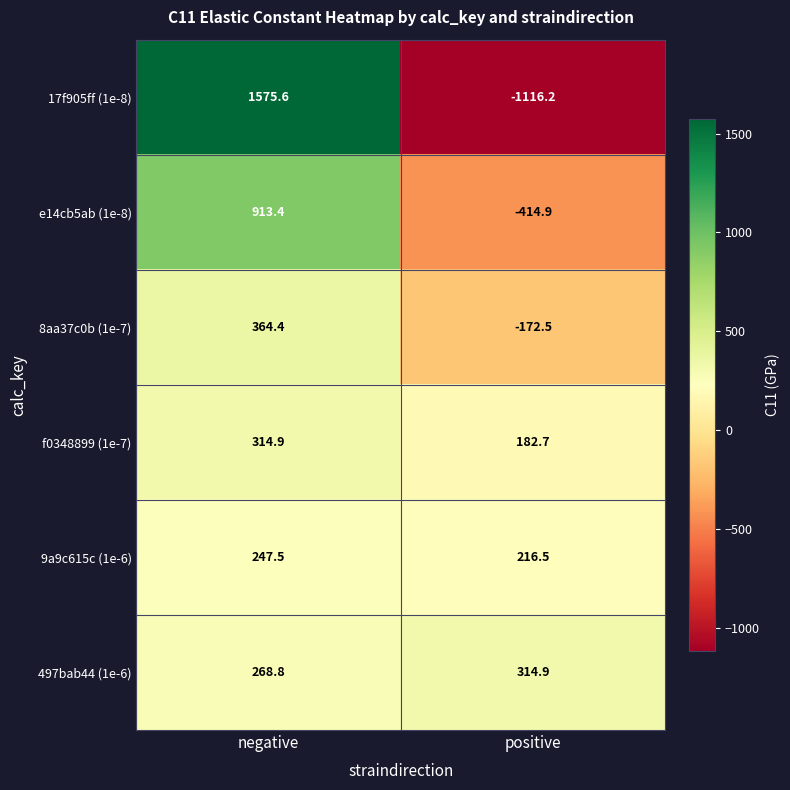

At which category is the sum across all series the highest?

negative